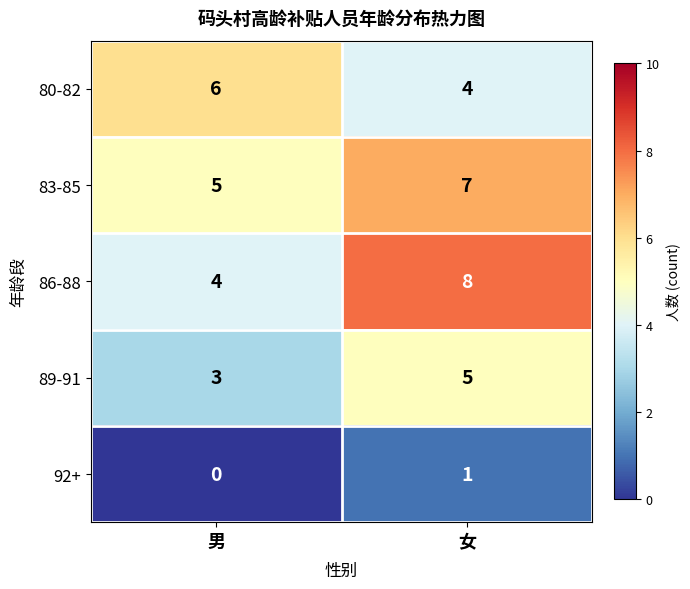

What is the total value across all series at 女?

25